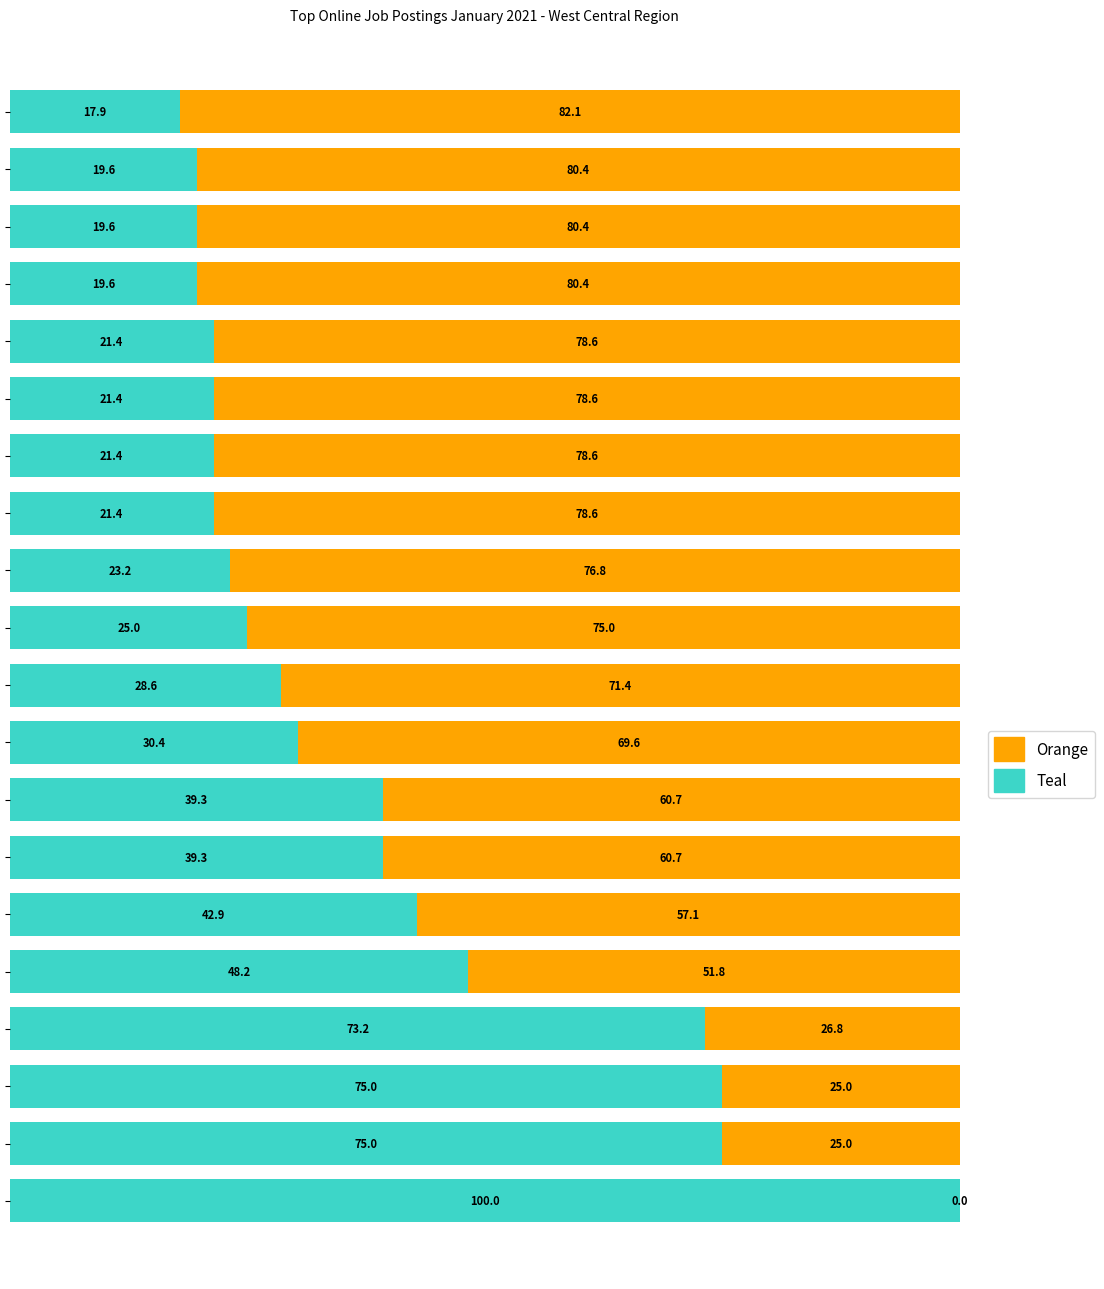

What is the highest value of the Teal series?

100.0